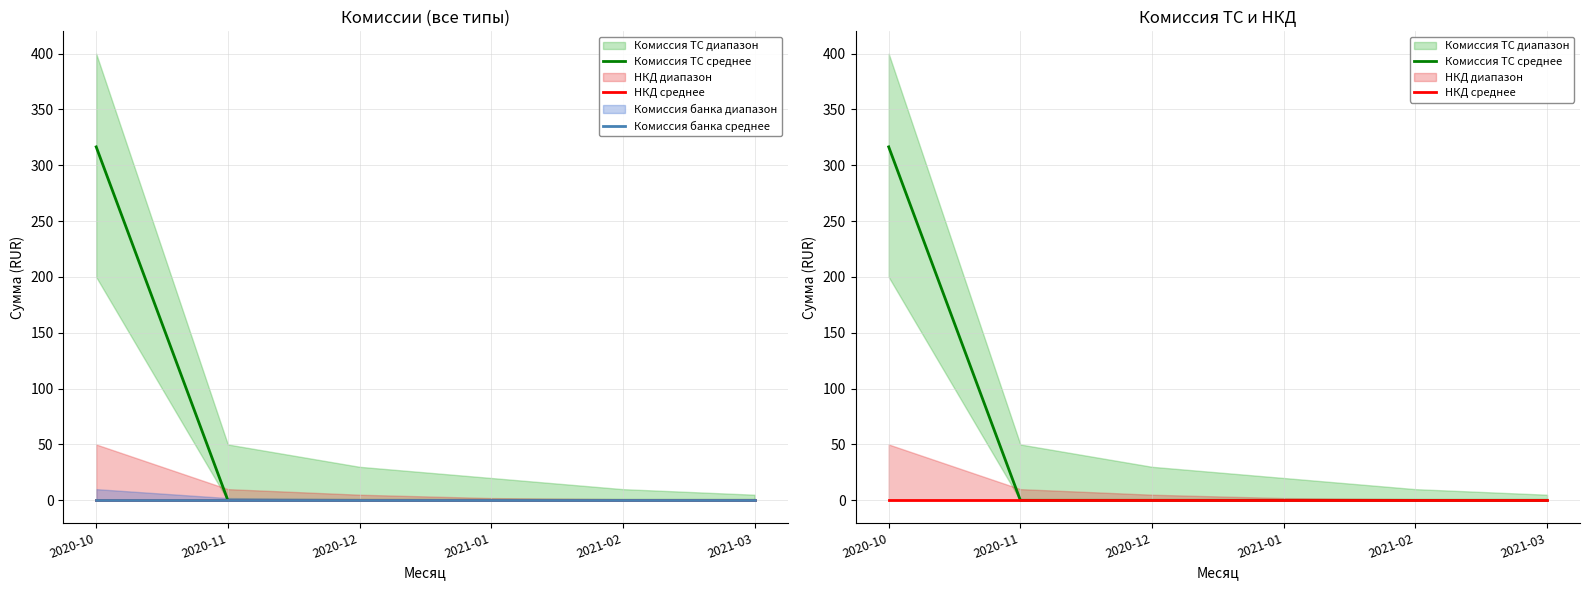

How many lines are shown in the chart?

3